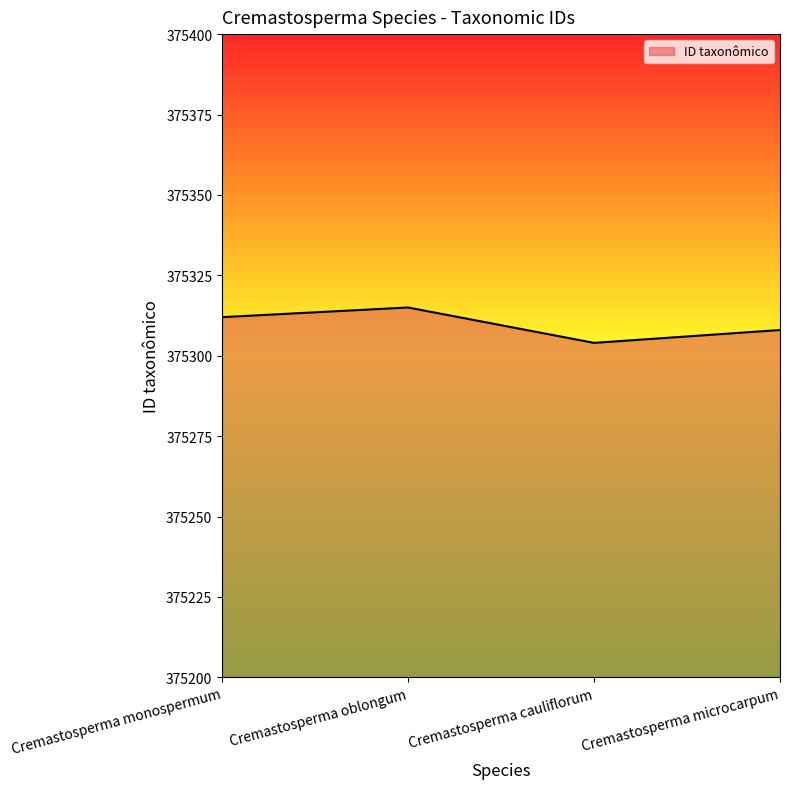

True or false: the data shows 375308 at Cremastosperma microcarpum.

True